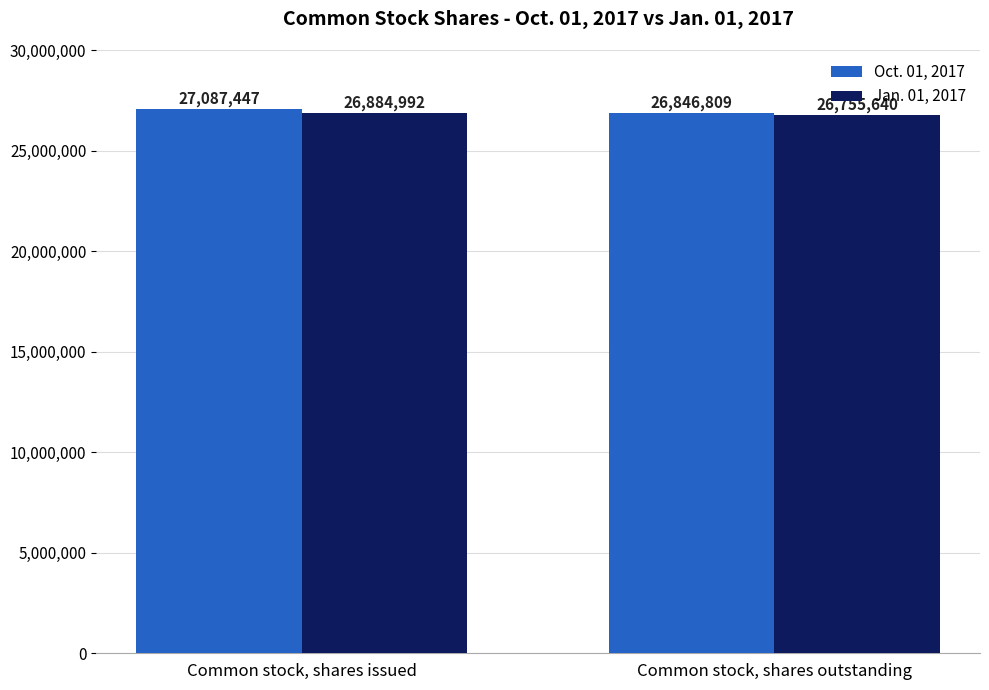

What is the difference between the maximum and minimum values in the Oct. 01, 2017 series?

240638